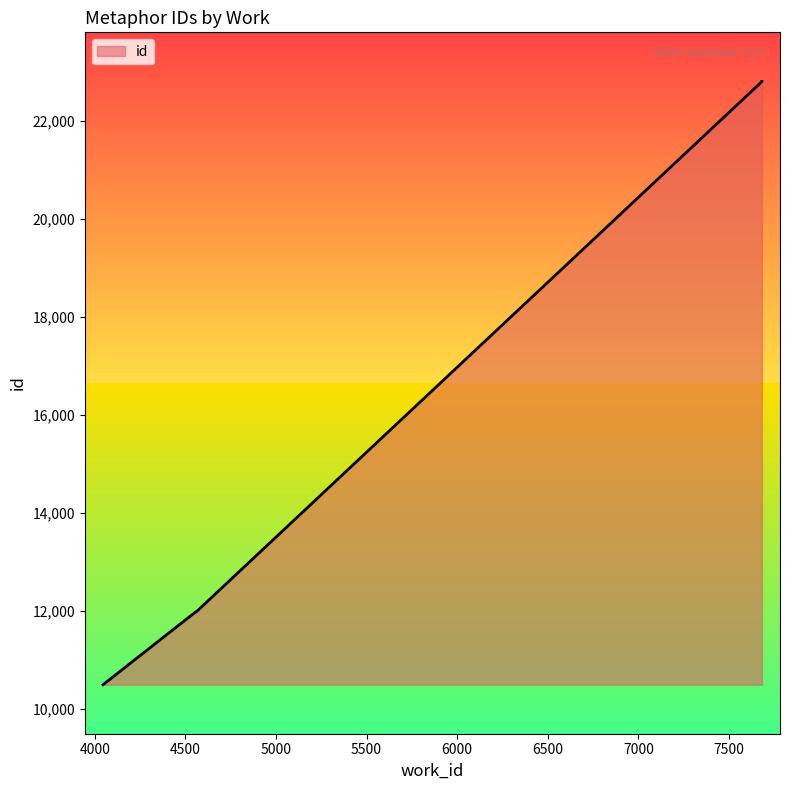

What is the value of the 6th point from the left?

22794